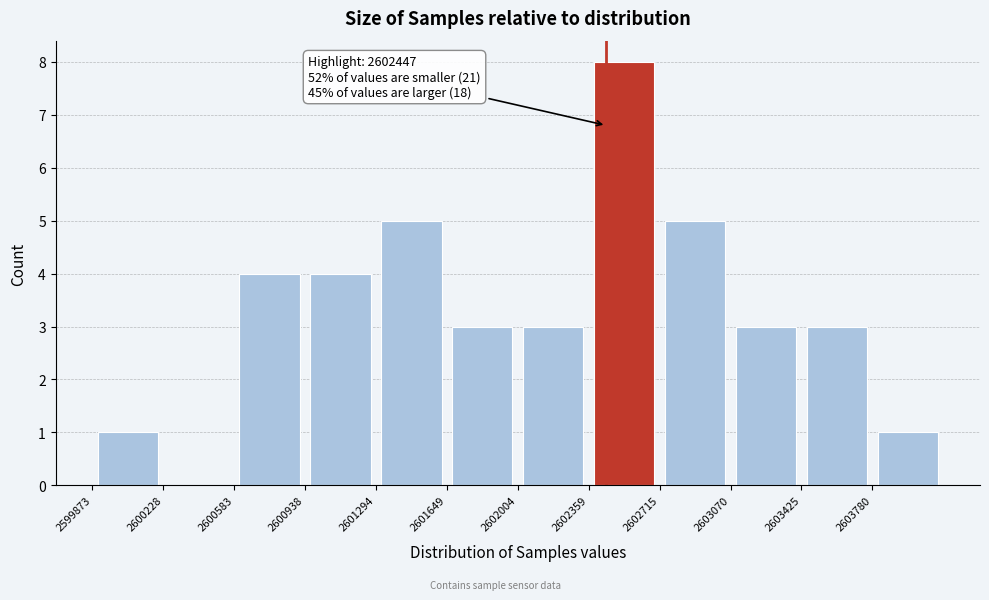

Over which range of the x-axis is the bar tallest?

2602350 to 2602700